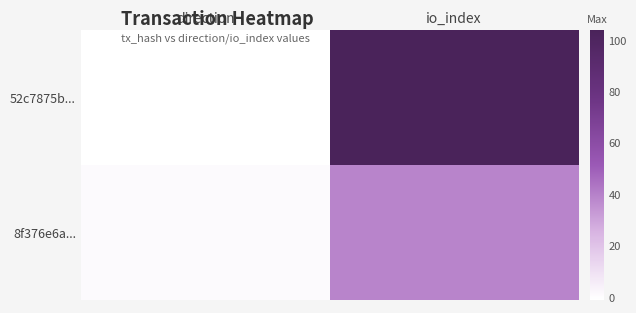

How many categories are shown in the chart?

2